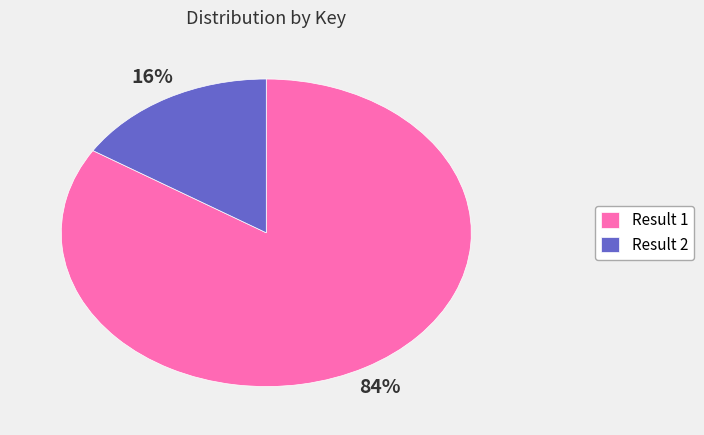

What is the smallest slice in the pie chart?

Result 2